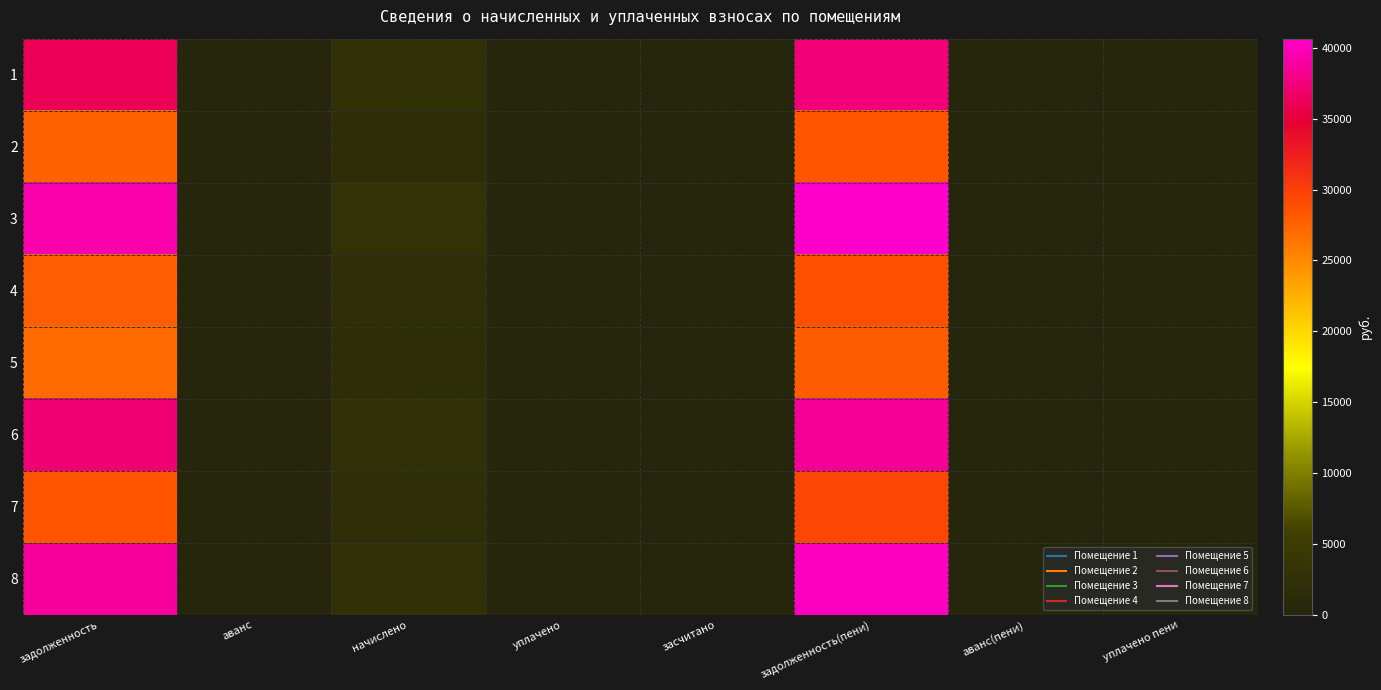

Reading left to right, extract all data points from this chart.

1: задолженность=36160.4	аванс=0.0	начислено=2610.7	уплачено=0.0	засчитано=0.0	задолженность(пени)=37465.8	аванс(пени)=0.0	уплачено пени=0.0
2: задолженность=27521.8	аванс=0.0	начислено=1900.3	уплачено=0.0	засчитано=0.0	задолженность(пени)=28472.0	аванс(пени)=0.0	уплачено пени=0.0
3: задолженность=39298.1	аванс=0.0	начислено=2699.5	уплачено=0.0	засчитано=0.0	задолженность(пени)=40647.8	аванс(пени)=0.0	уплачено пени=0.0
4: задолженность=27870.8	аванс=0.0	начислено=1914.5	уплачено=0.0	засчитано=0.0	задолженность(пени)=28828.0	аванс(пени)=0.0	уплачено пени=0.0
5: задолженность=27121.3	аванс=0.0	начислено=1896.8	уплачено=0.0	засчитано=0.0	задолженность(пени)=28069.7	аванс(пени)=0.0	уплачено пени=0.0
6: задолженность=37229.8	аванс=0.0	начислено=2557.4	уплачено=0.0	засчитано=0.0	задолженность(пени)=38508.5	аванс(пени)=0.0	уплачено пени=0.0
7: задолженность=28542.9	аванс=0.0	начислено=1960.7	уплачено=0.0	засчитано=0.0	задолженность(пени)=29523.2	аванс(пени)=0.0	уплачено пени=0.0
8: задолженность=38729.4	аванс=0.0	начислено=2660.5	уплачено=0.0	засчитано=0.0	задолженность(пени)=40059.7	аванс(пени)=0.0	уплачено пени=0.0